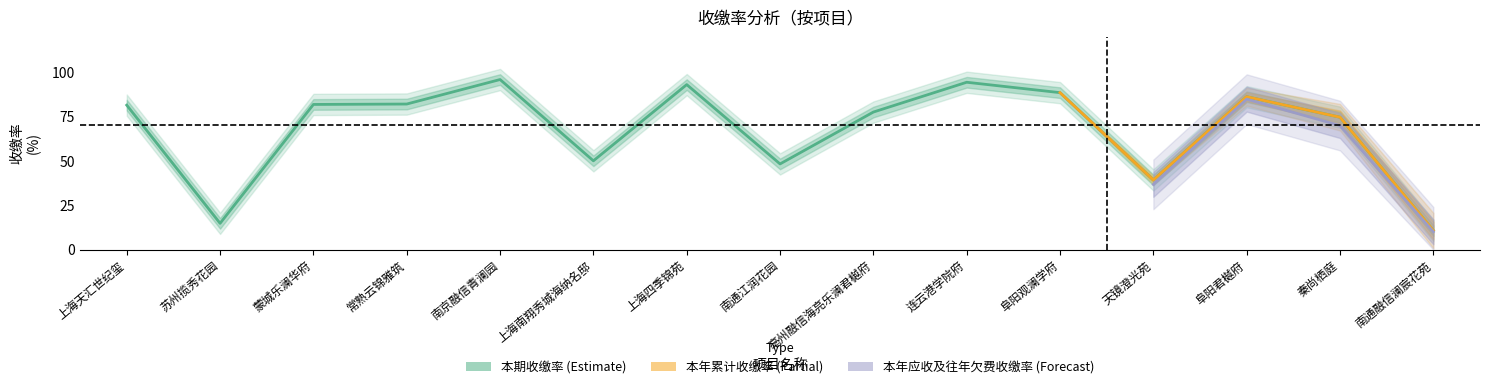

True or false: 本年应收及往年欠费收缴率 has a value of 44.4 at 阜阳君樾府.

False